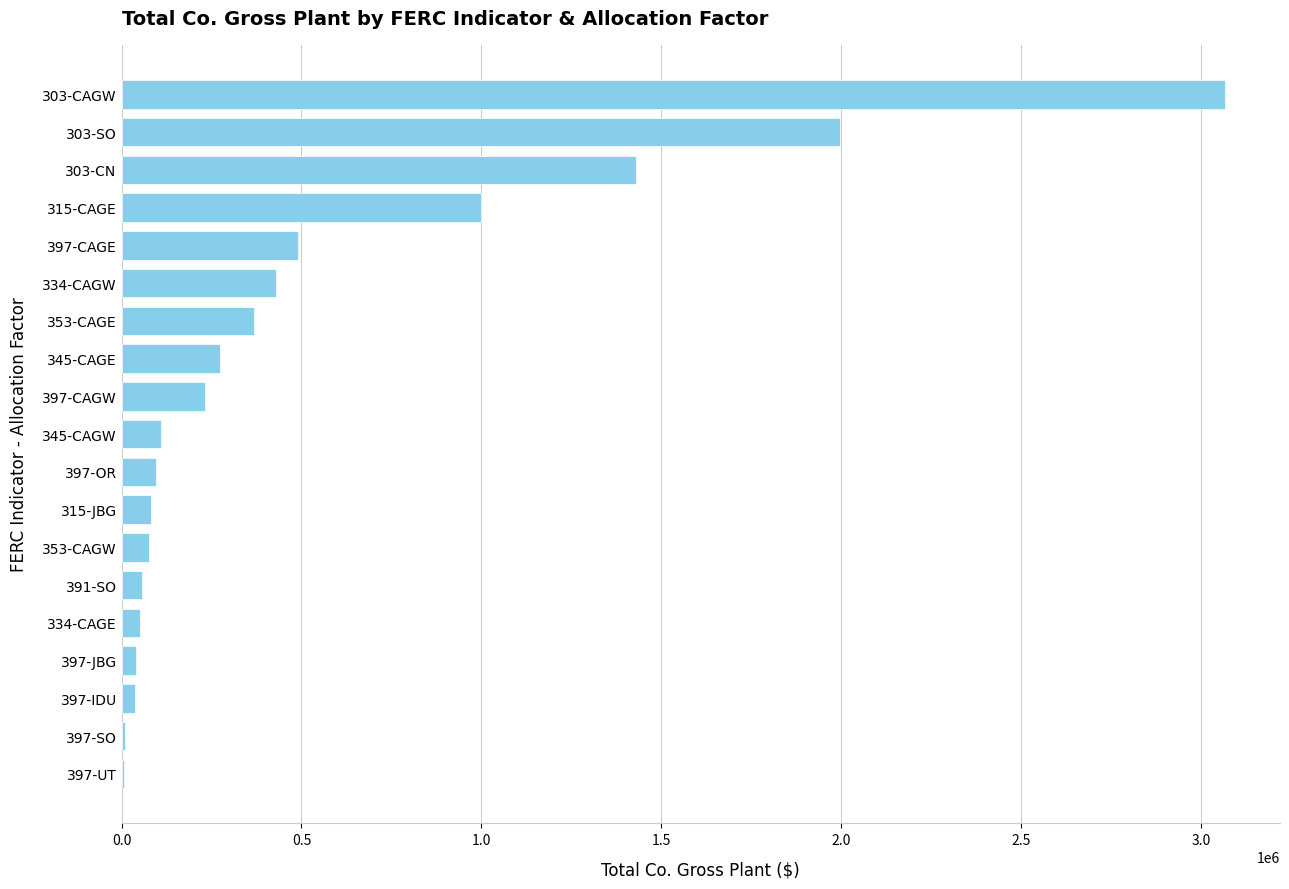

Is it true that the value at 303-SO is 647087.2?

False